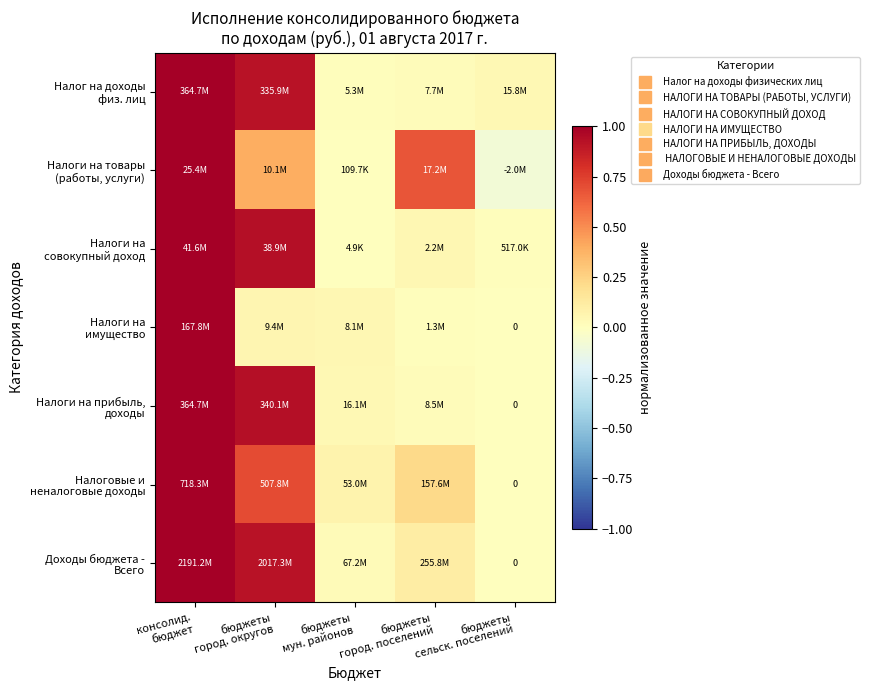

At which label does Налог на доходы физ. лиц reach its peak?

консолид. бюджет